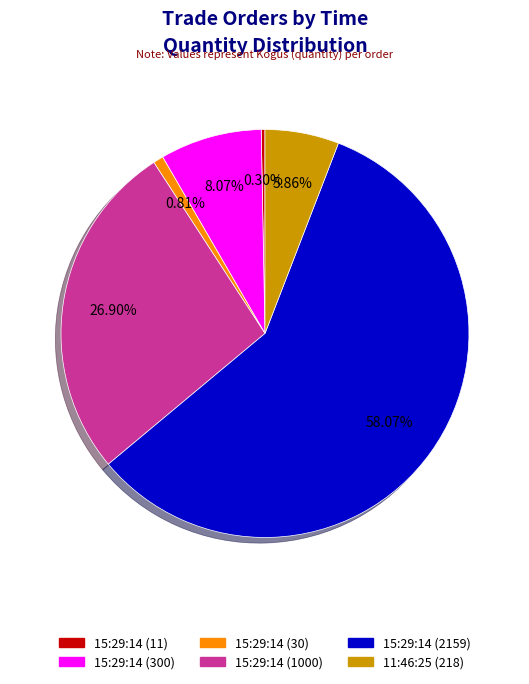

Which slice is the largest?

15:29:14 (2159)